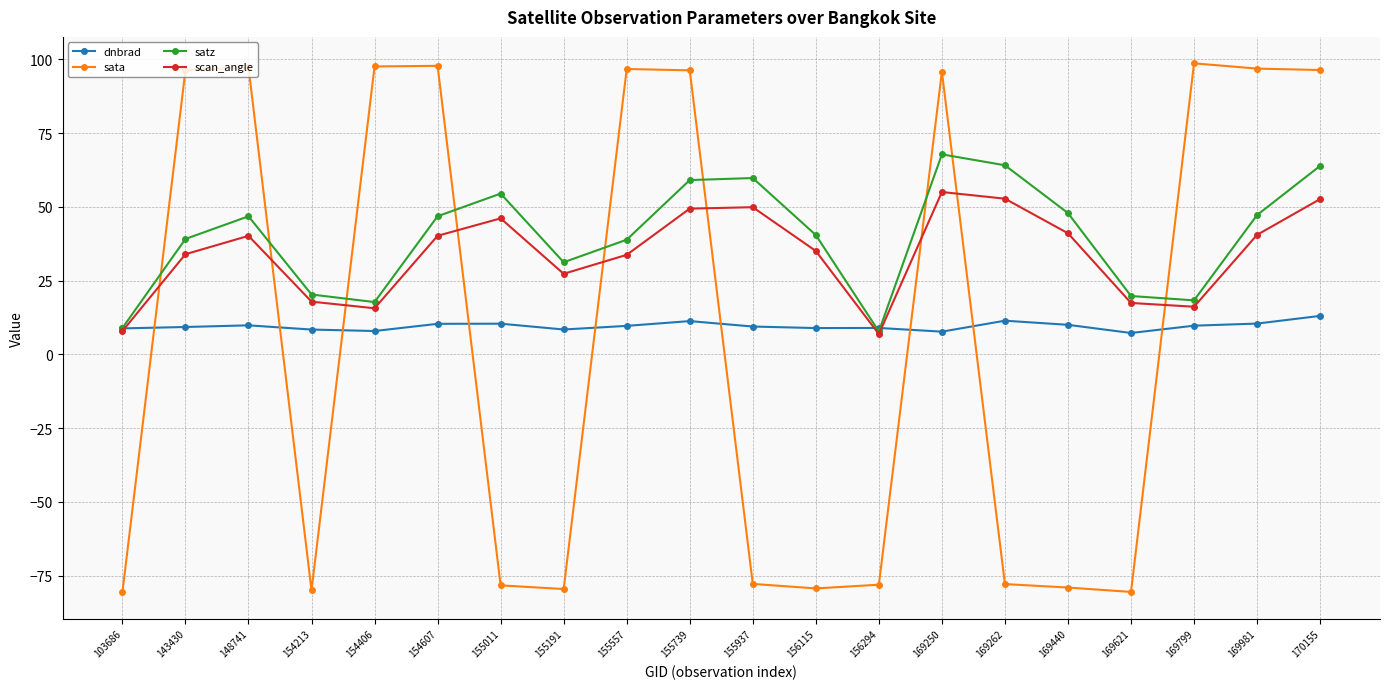

Is the value of scan_angle at 169981 greater than the value of satz at 154607?

No